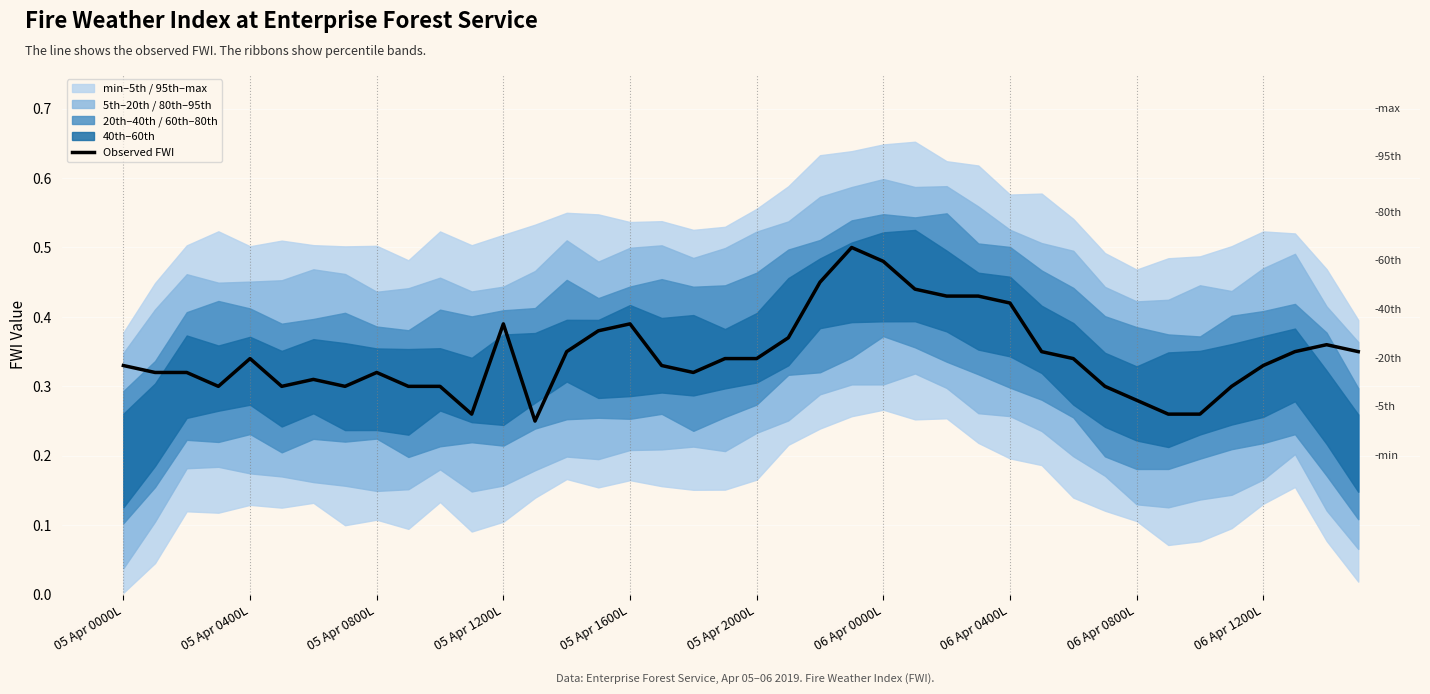

How many interior local valleys (lower than both neighbors) does the data have?

6